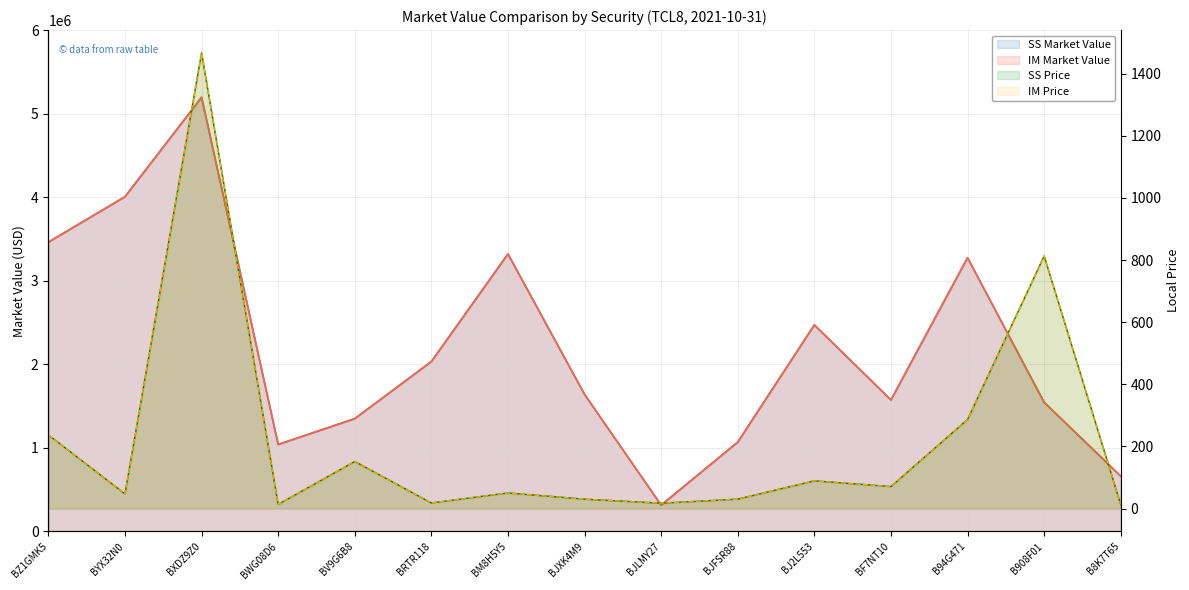

How many lines are shown in the chart?

4